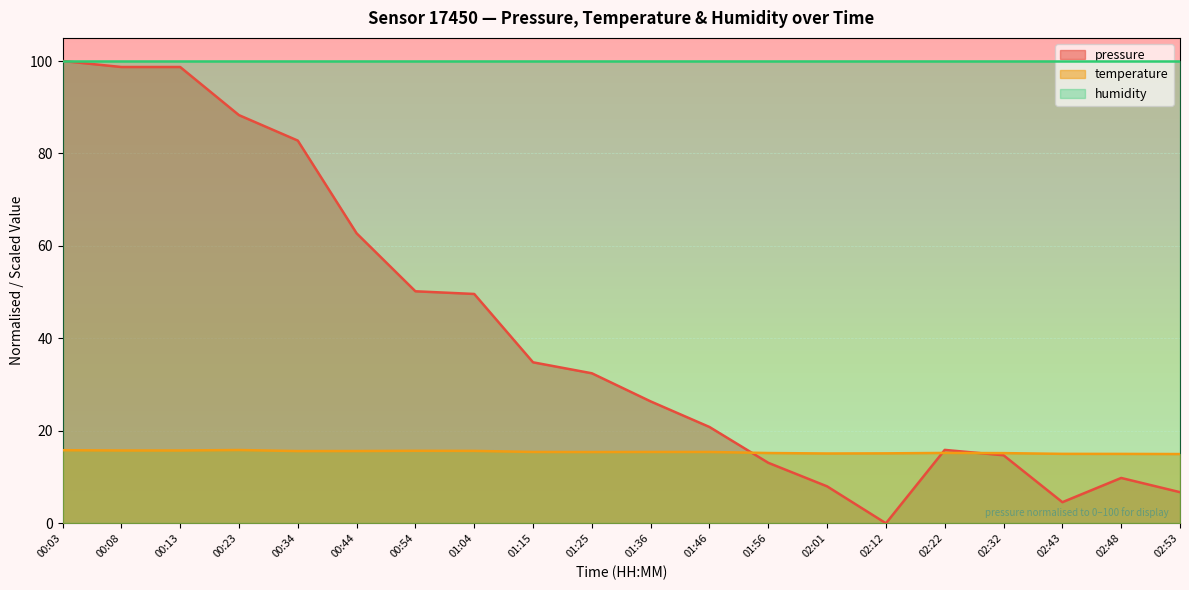

What is the total value across all series at 01:04?

165.3